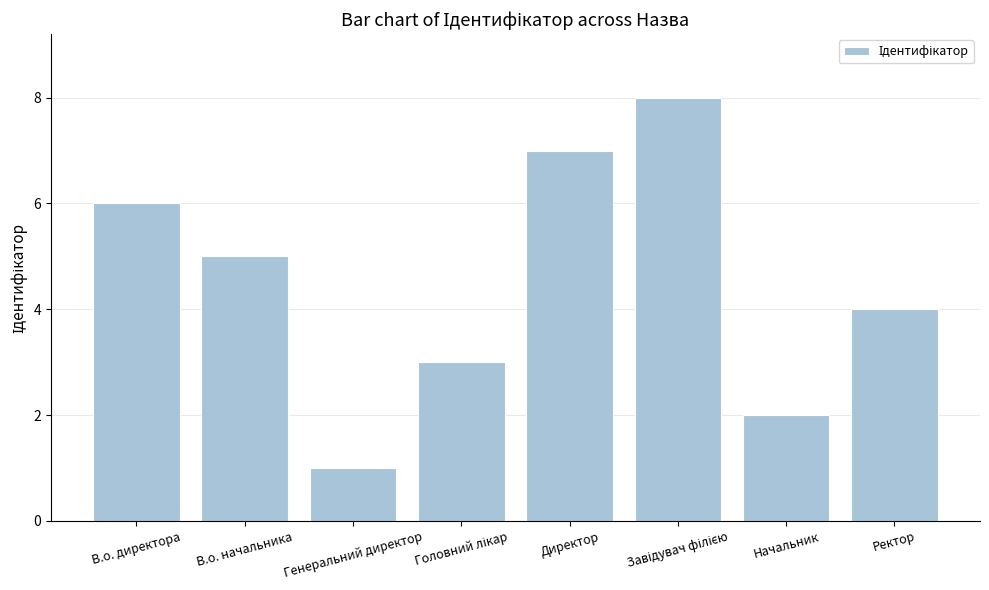

Reading right to left, list all the values displayed in this chart.

4	2	8	7	3	1	5	6